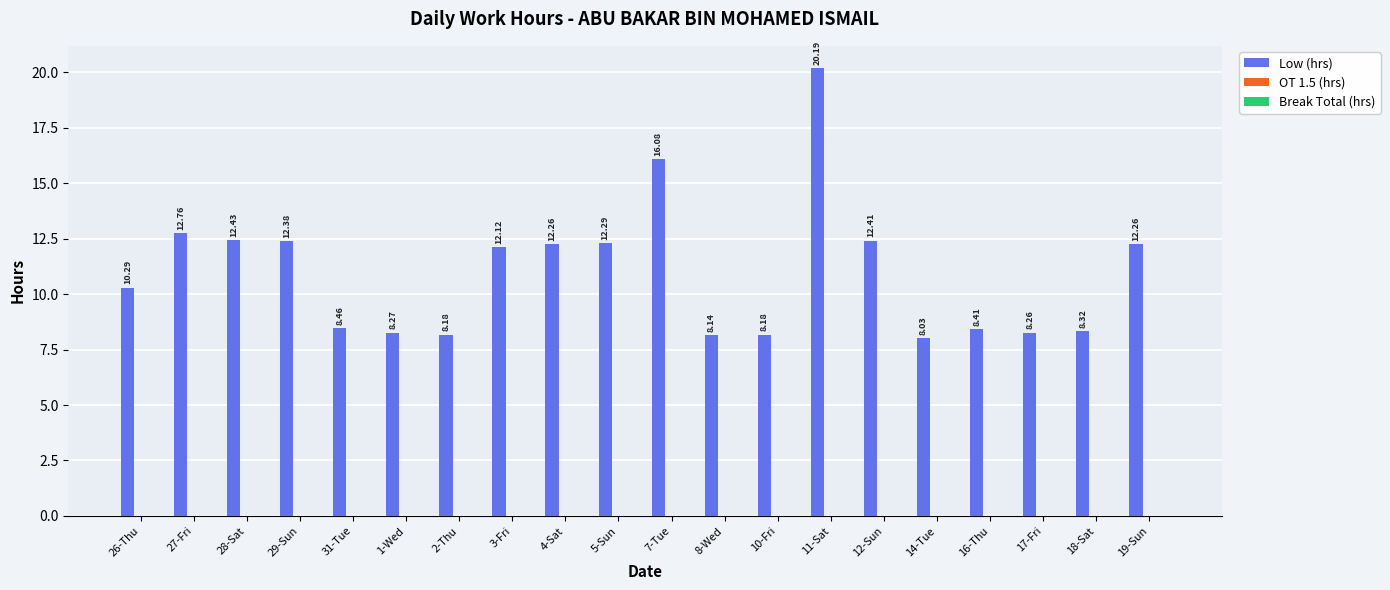

Which has a higher value, 5-Sun or 28-Sat?

28-Sat